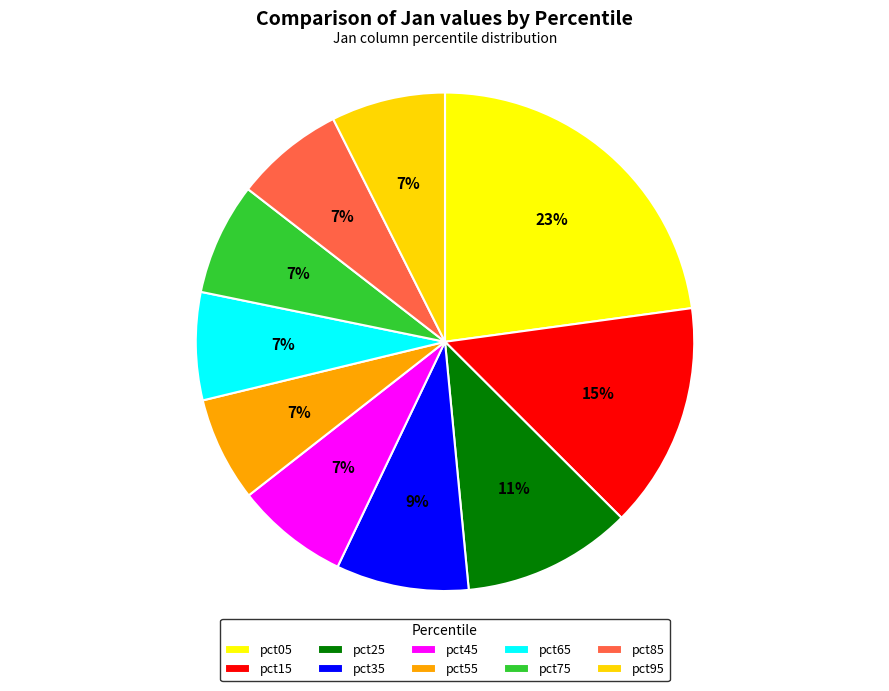

Between pct95 and pct25, which is larger?

pct25